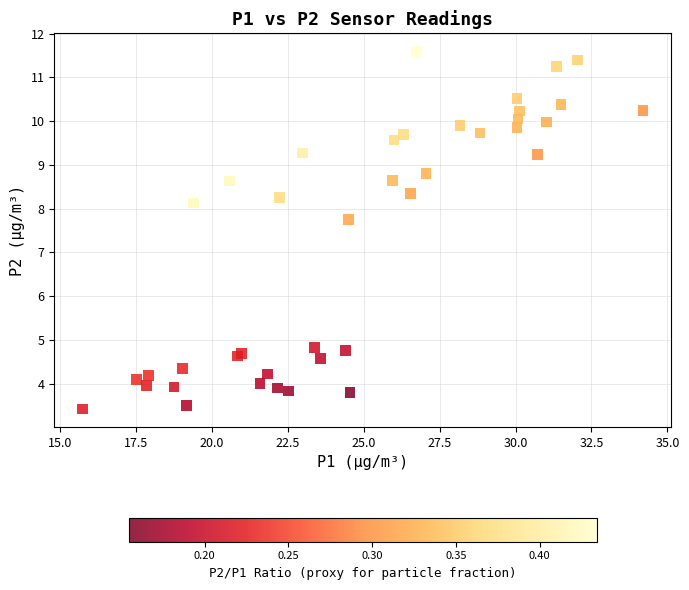

What Y value in the scatter plot is closest to 7?

7.8